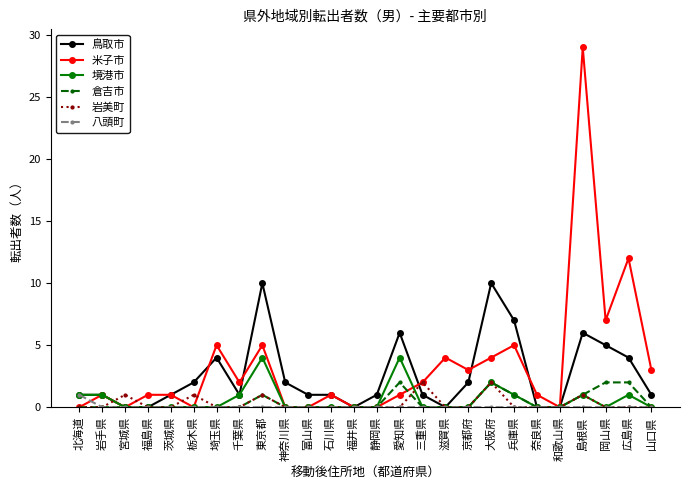

What is the label of the 10th point from the right?

滋賀県